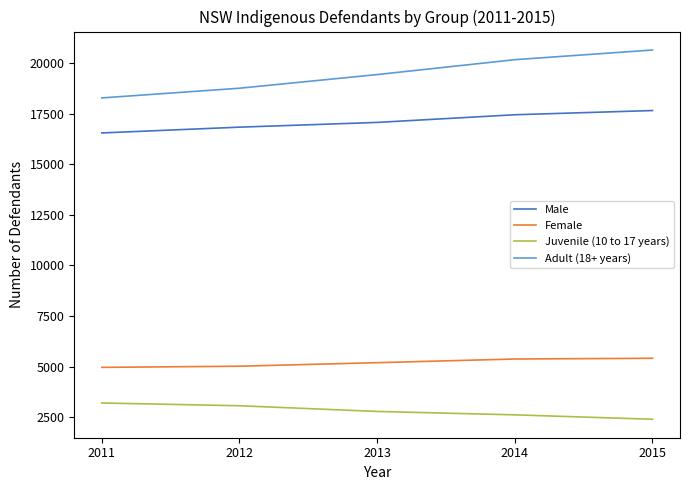

Count the number of categories in the chart.

5